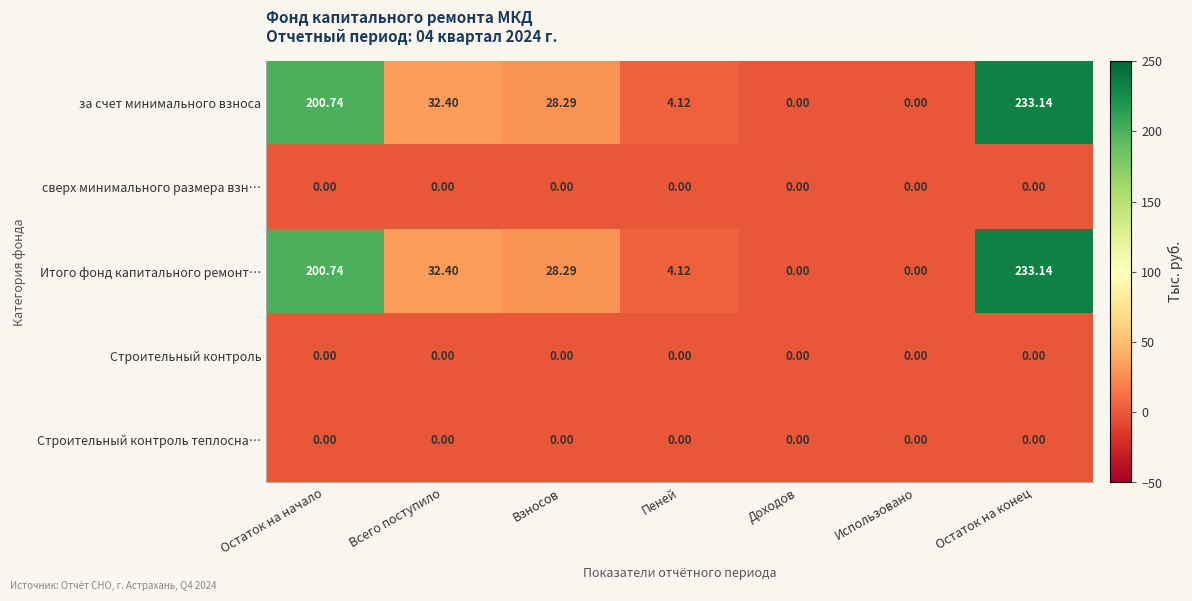

Count the number of categories in the chart.

7